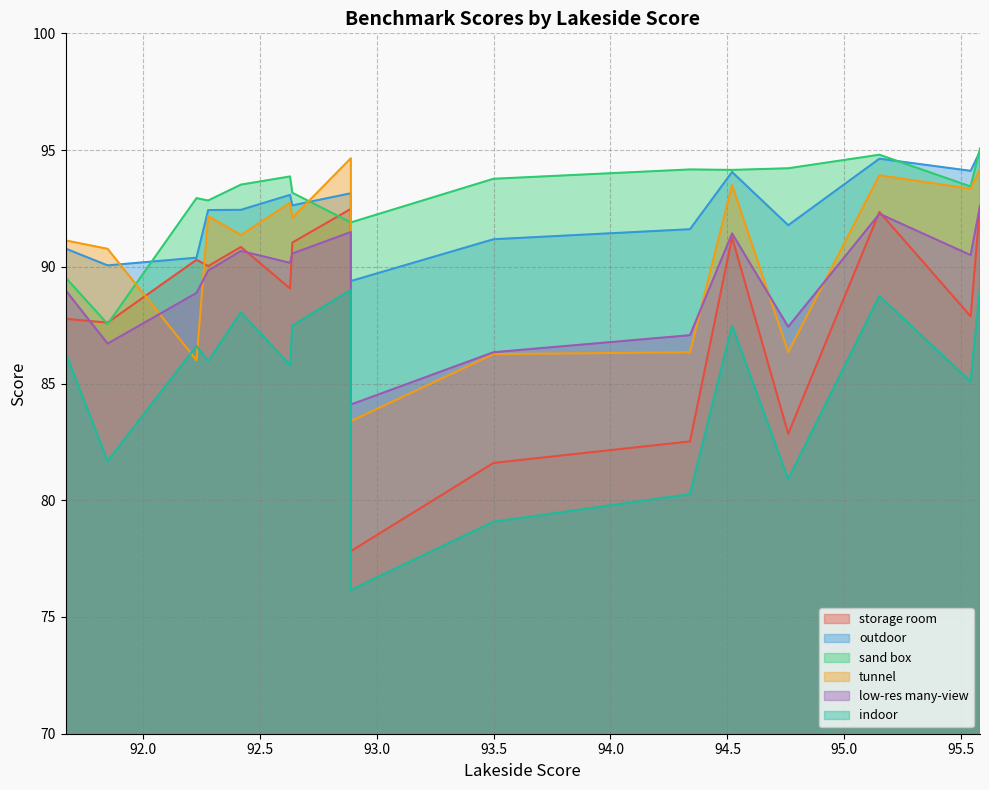

Which series has the largest range (max minus min)?

storage room